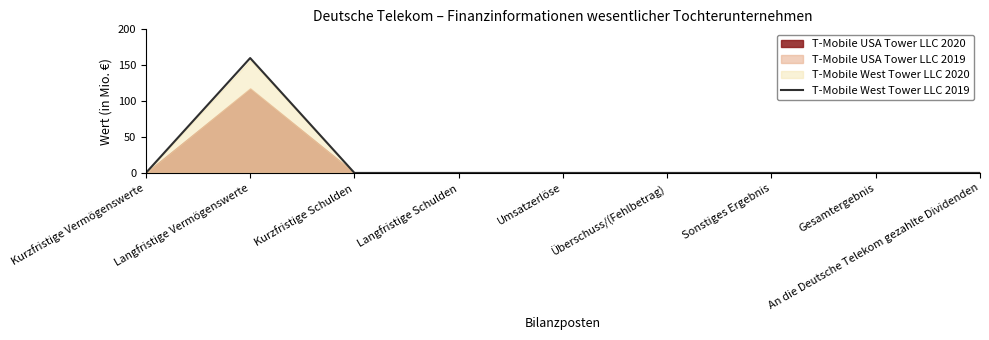

Reading left to right, transcribe all the data shown in this chart.

Kurzfristige Vermögenswerte=0	Langfristige Vermögenswerte=160	Kurzfristige Schulden=0	Langfristige Schulden=0	Umsatzerlöse=0	Überschuss/(Fehlbetrag)=0	Sonstiges Ergebnis=0	Gesamtergebnis=0	An die Deutsche Telekom gezahlte Dividenden=0